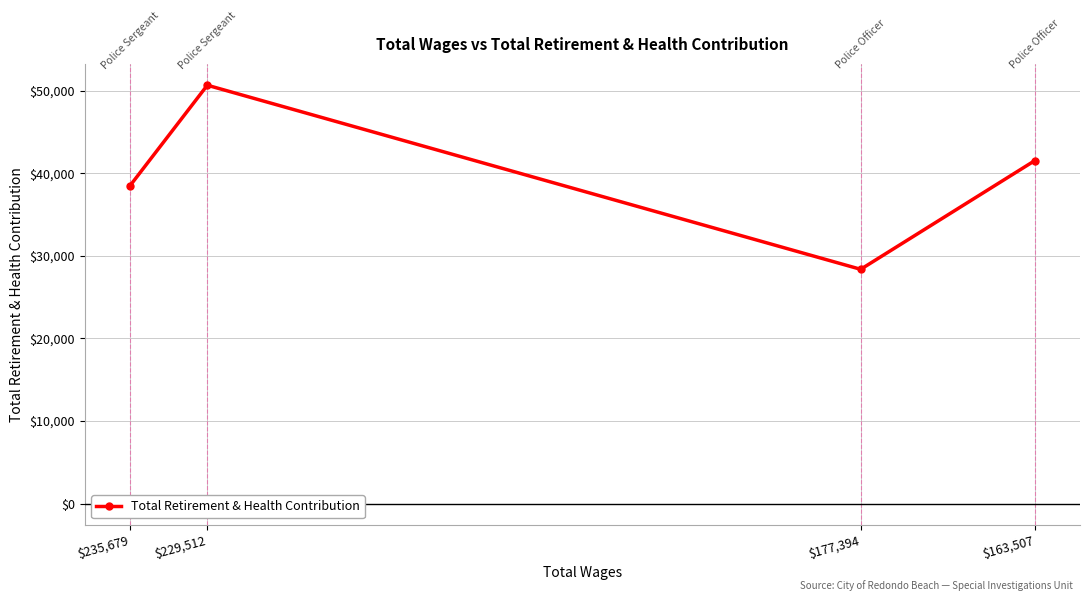

The value at $229,512 is 30399. True or false?

False